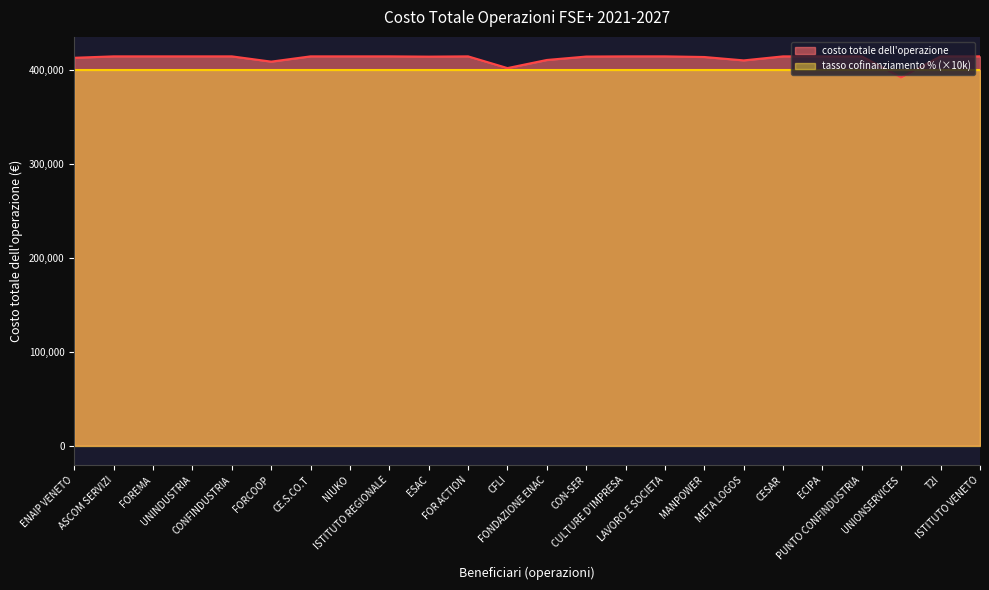

Reading right to left, extract all data points from this chart.

415000	415000	392500	415000	415000	415000	410700	414316	415000	415000	414800	411150	402500	415000	414712	415000	415000	415000	409375	415000	415000	415000	415000	413480